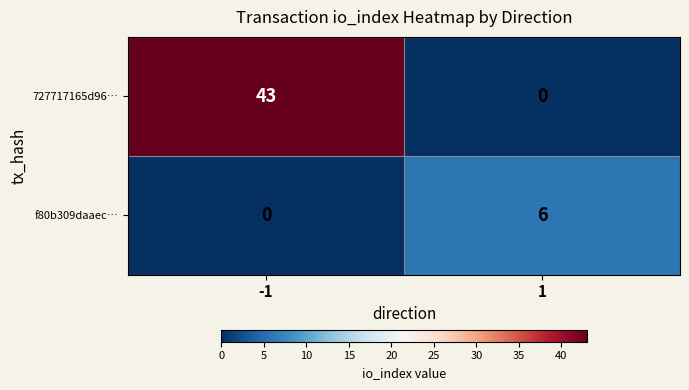

True or false: 727717165d96… has a value of 43 at -1.

True